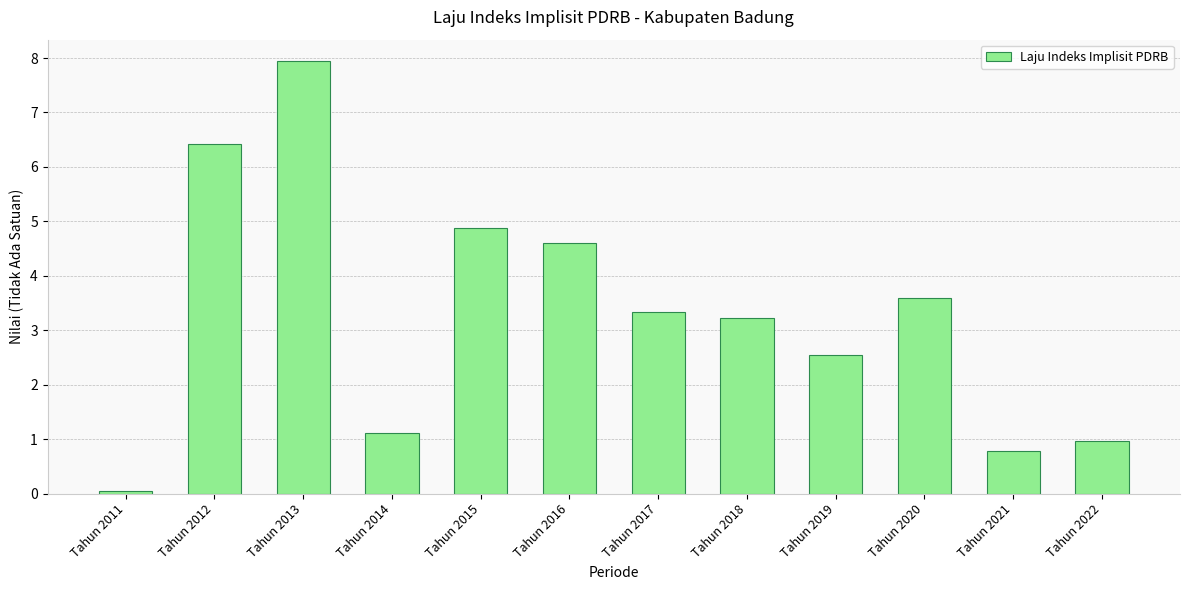

List the labels in order of value, smallest first.

Tahun 2011, Tahun 2021, Tahun 2022, Tahun 2014, Tahun 2019, Tahun 2018, Tahun 2017, Tahun 2020, Tahun 2016, Tahun 2015, Tahun 2012, Tahun 2013